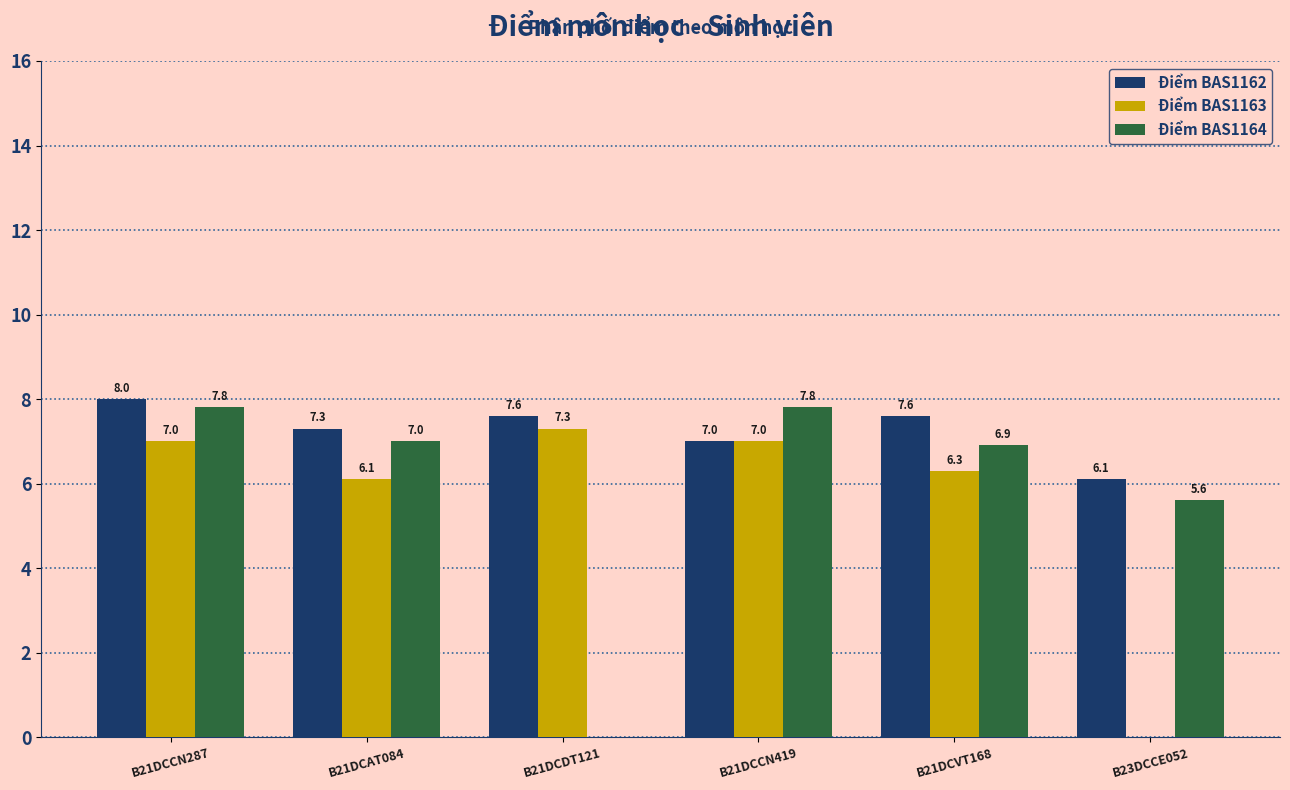

Reading right to left, extract all data points from this chart.

Điểm BAS1162: B23DCCE052=6.1	B21DCVT168=7.6	B21DCCN419=7.0	B21DCDT121=7.6	B21DCAT084=7.3	B21DCCN287=8.0
Điểm BAS1163: B23DCCE052=0.0	B21DCVT168=6.3	B21DCCN419=7.0	B21DCDT121=7.3	B21DCAT084=6.1	B21DCCN287=7.0
Điểm BAS1164: B23DCCE052=5.6	B21DCVT168=6.9	B21DCCN419=7.8	B21DCDT121=0.0	B21DCAT084=7.0	B21DCCN287=7.8